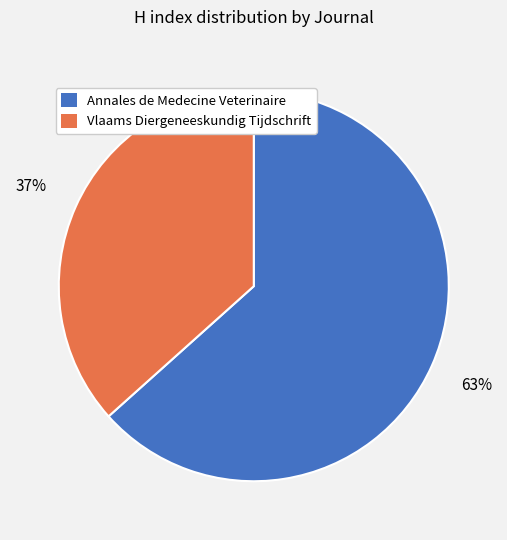

Do Annales de Medecine Veterinaire and Vlaams Diergeneeskundig Tijdschrift together represent more than half of the pie?

Yes